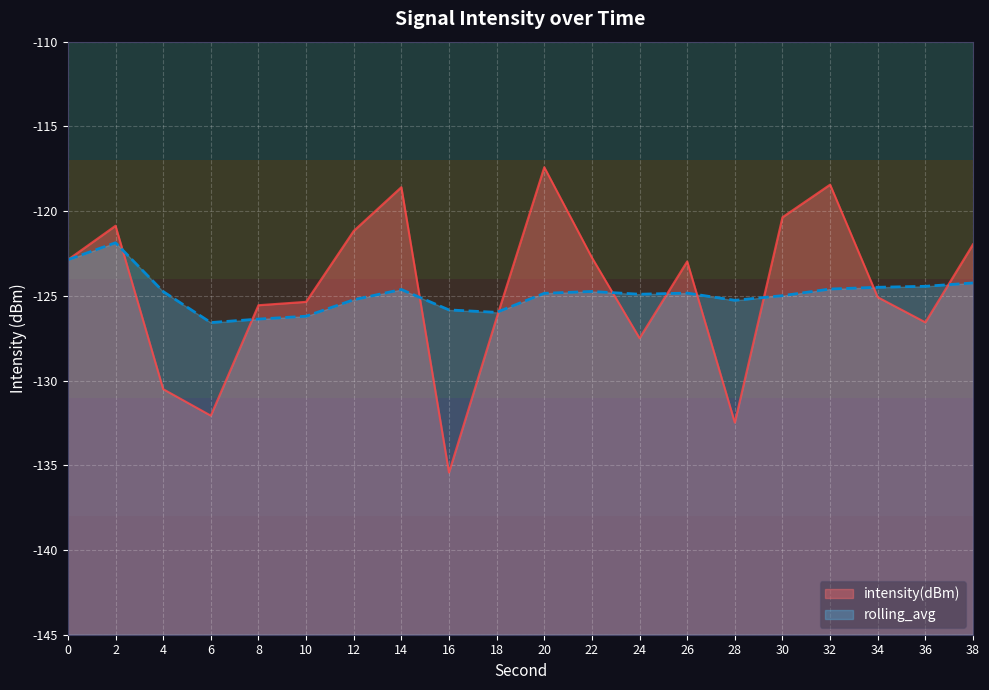

At which label is intensity(dBm) closest to -126?

18